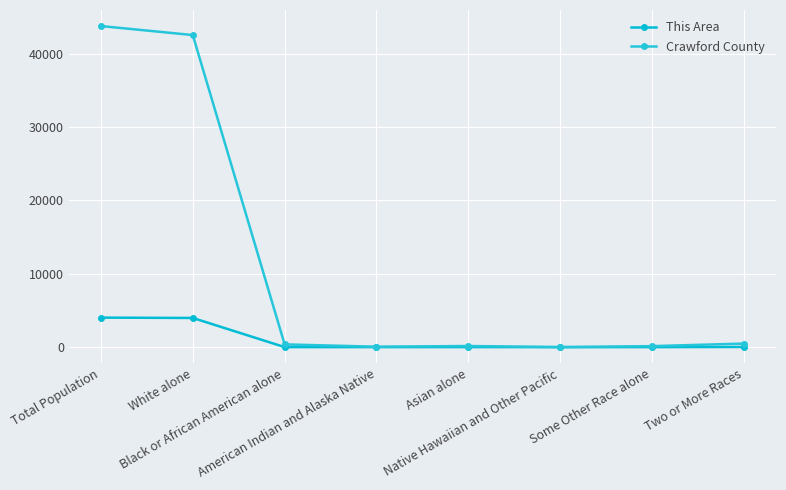

What is the average value of the This Area series?

1006